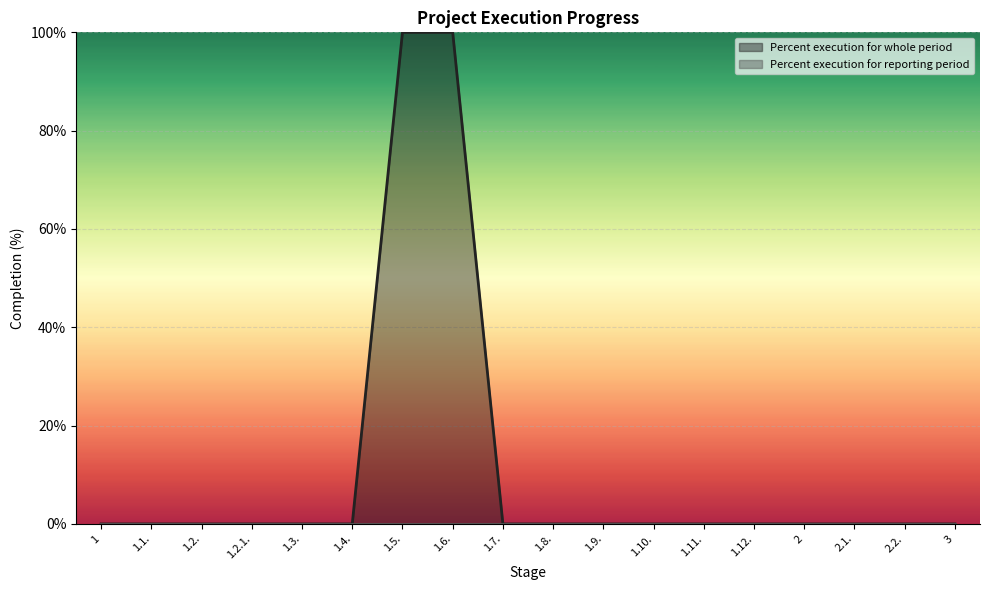

What is the label of the 4th point from the left?

1.2.1.